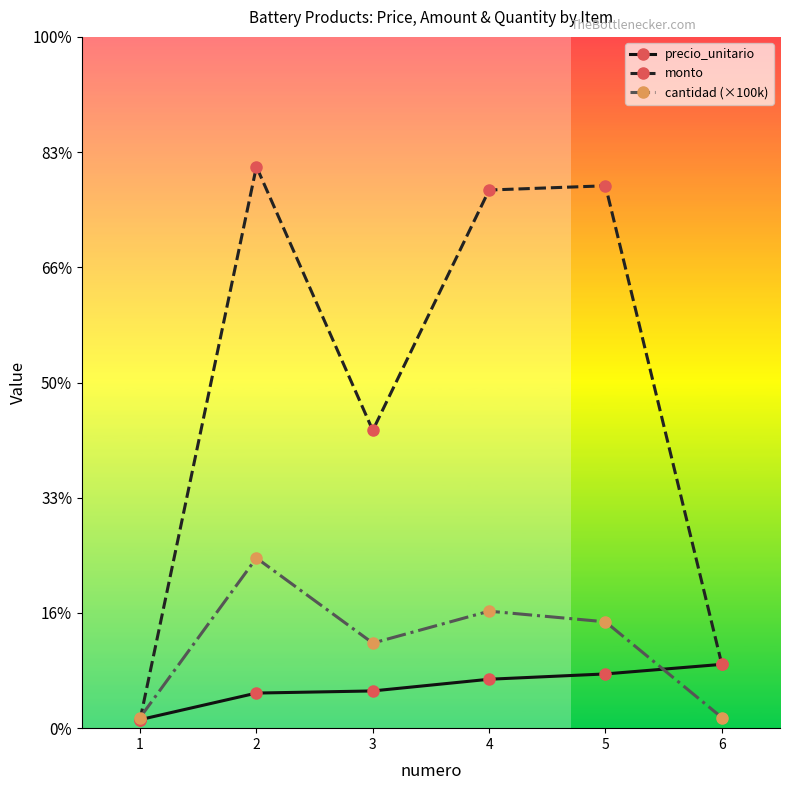

Is this an area chart (filled region under the line)?

No